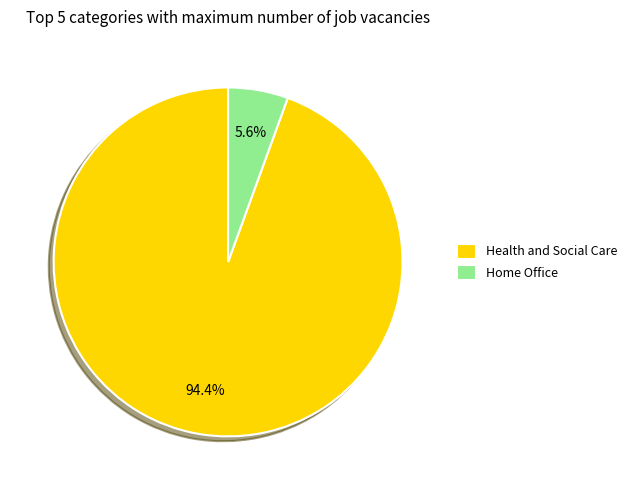

Which has a higher value, Home Office or Health and Social Care?

Health and Social Care